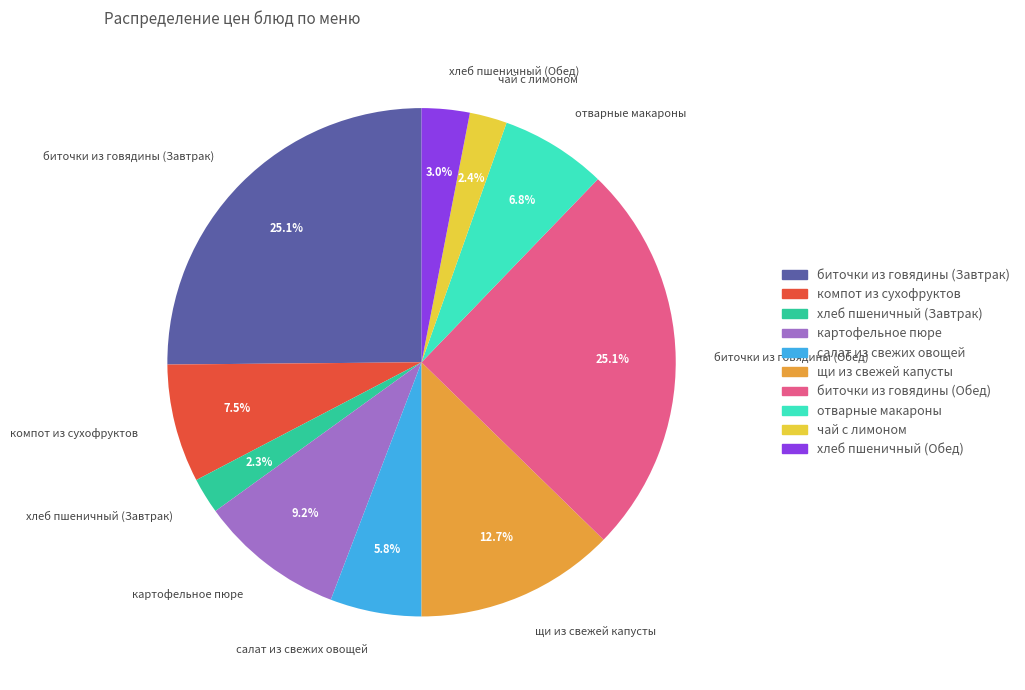

What is the total percentage of отварные макароны and хлеб пшеничный (Завтрак)?

9.1%